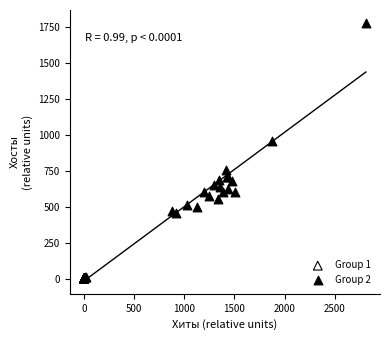

What are all the series names shown in the legend?

Group 1, Group 2